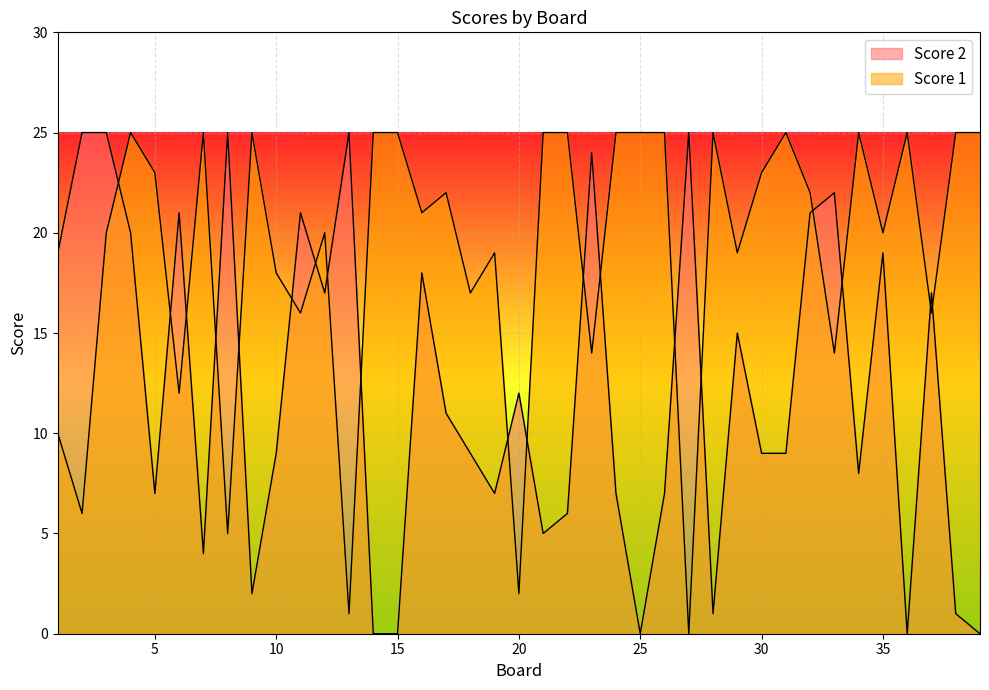

How many series are shown in this chart?

2